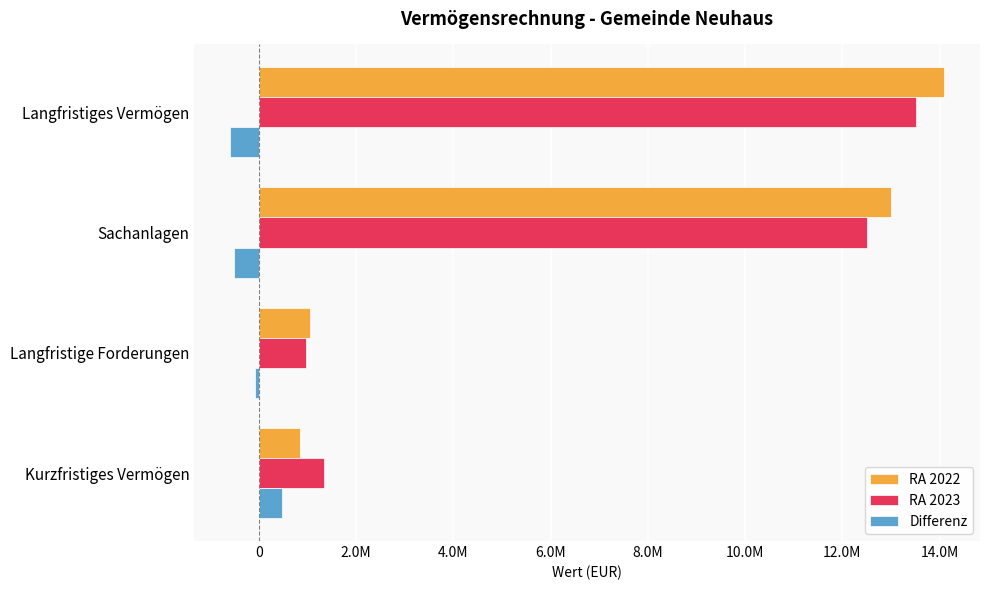

What are all the series names shown in the legend?

RA 2022, RA 2023, Differenz